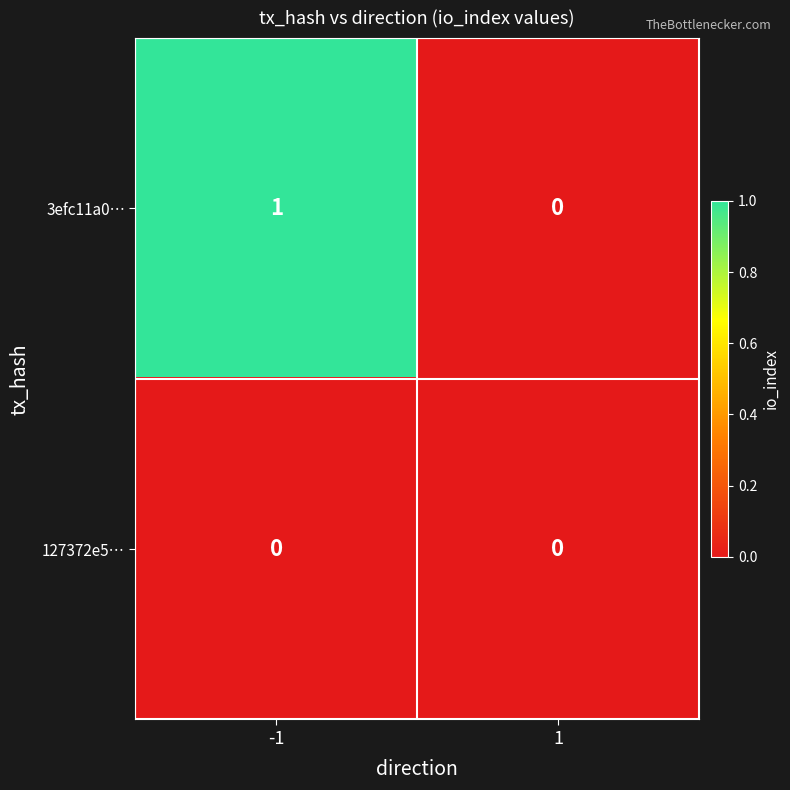

Which series changed the most between -1 and 1?

3efc11a0…